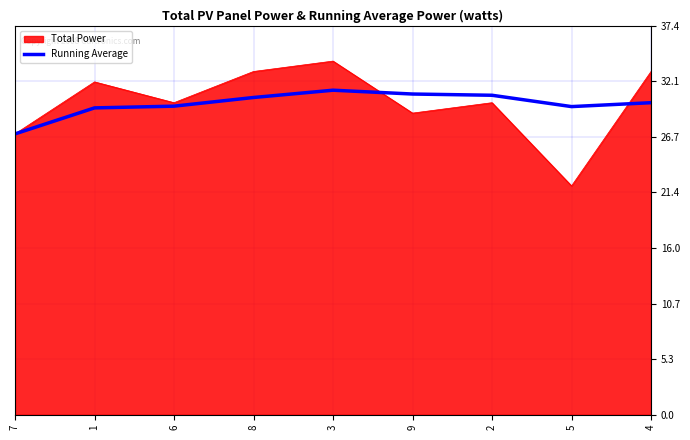

Between 7 and 1, which series saw the biggest shift?

Total Power